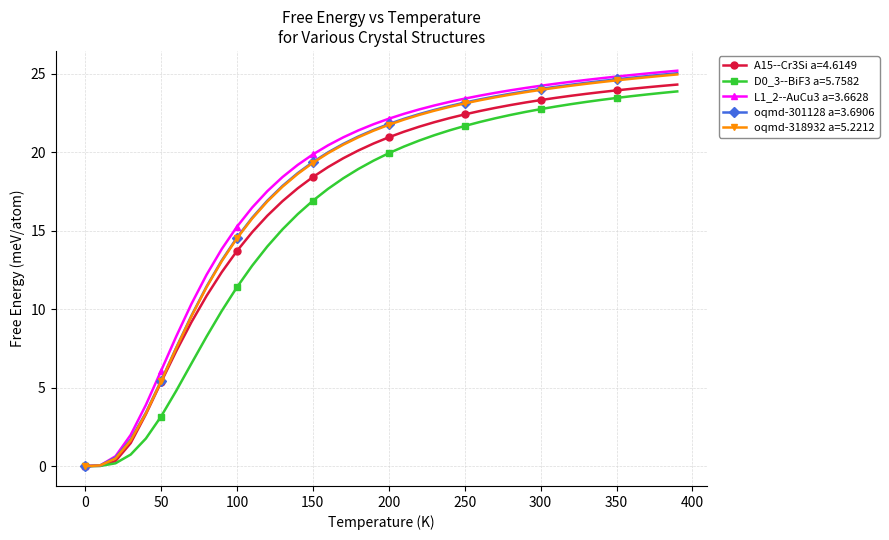

What is the value of the L1_2--AuCu3 a=3.6628 point at the 4th from the left?

2.0